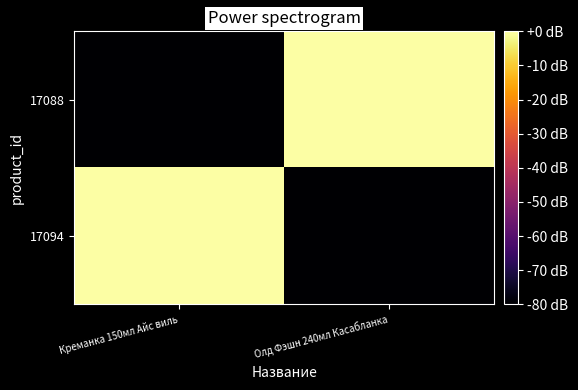

What is the spread (max minus min) of values at Креманка 150мл Айс виль?

80.0